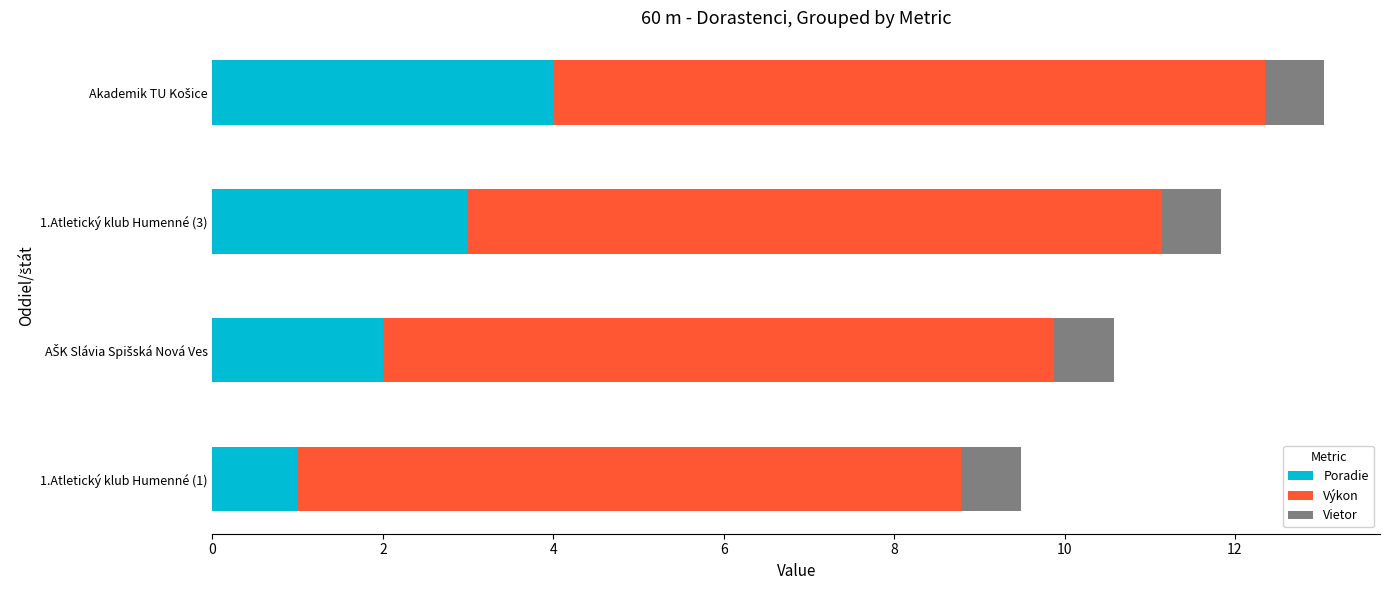

What is the lowest value of the Poradie series?

1.0